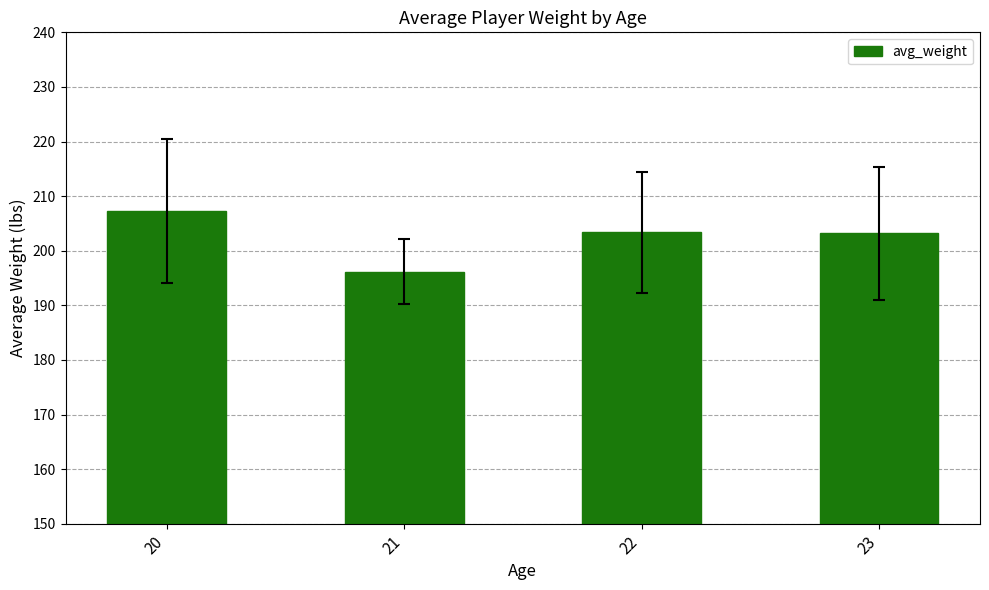

What is the sum of all values?

809.9